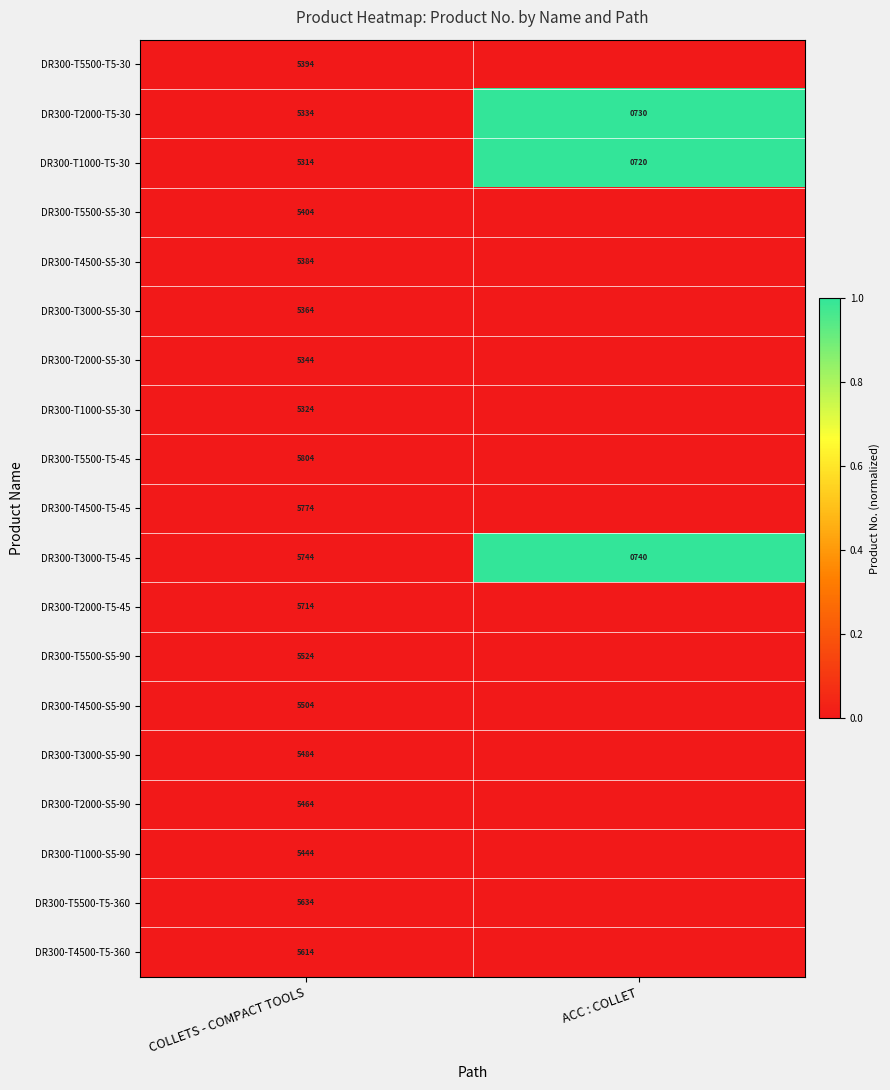

True or false: DR300-T5500-T5-30 has a value of 3393 at COLLETS - COMPACT TOOLS.

False